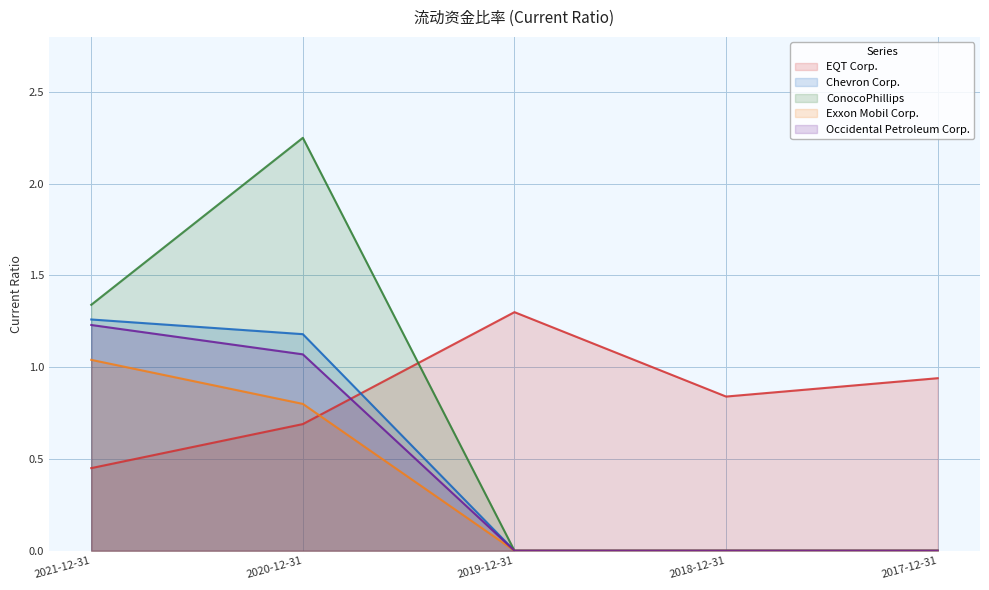

Rank the series by their maximum value, from lowest to highest.

Exxon Mobil Corp., Occidental Petroleum Corp., Chevron Corp., EQT Corp., ConocoPhillips